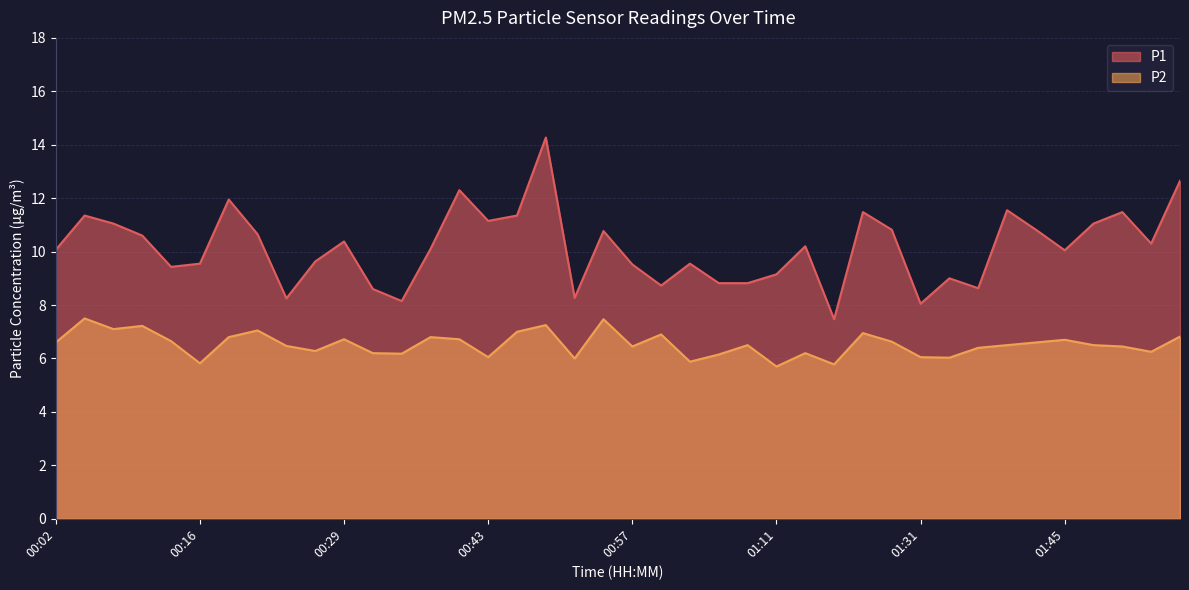

At which category is the sum across all series the highest?

00:49